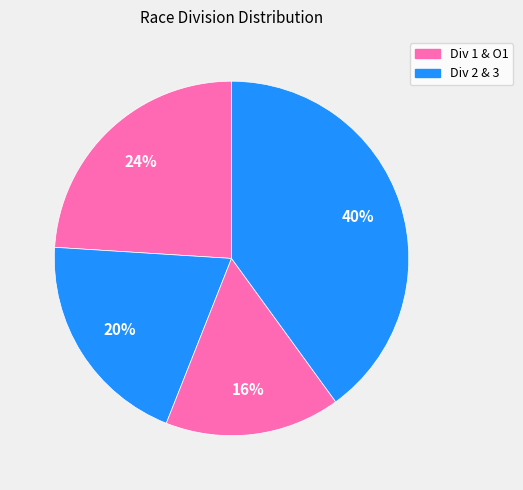

Count the number of slices in the pie.

4